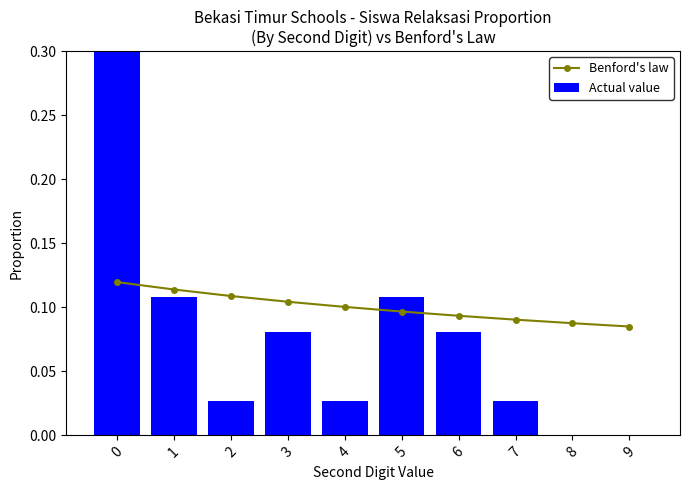

Which series has the largest total across all categories?

Actual value